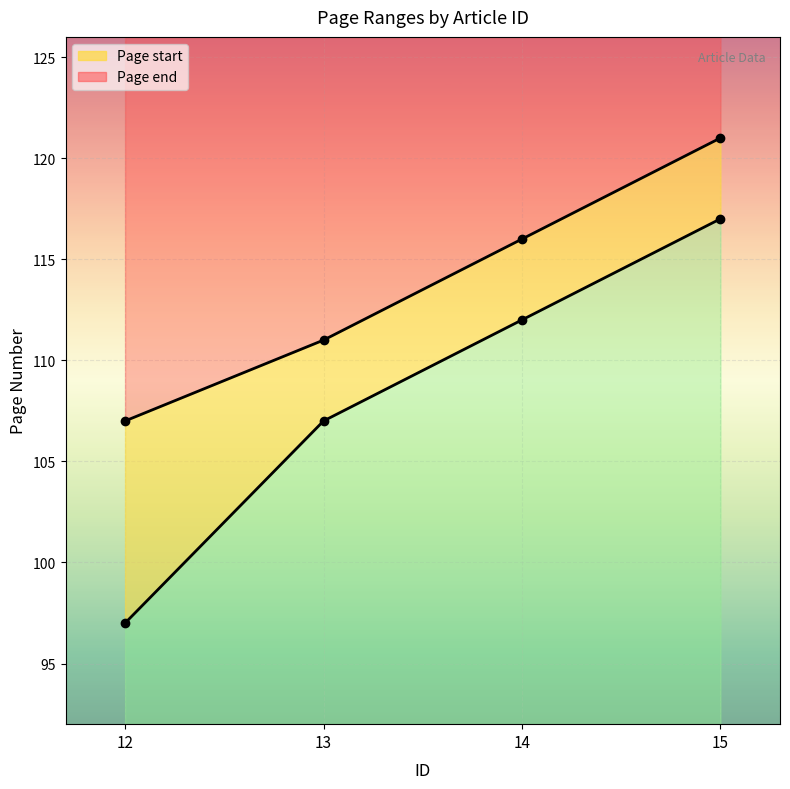

True or false: Page start and Page end intersect in this chart.

False